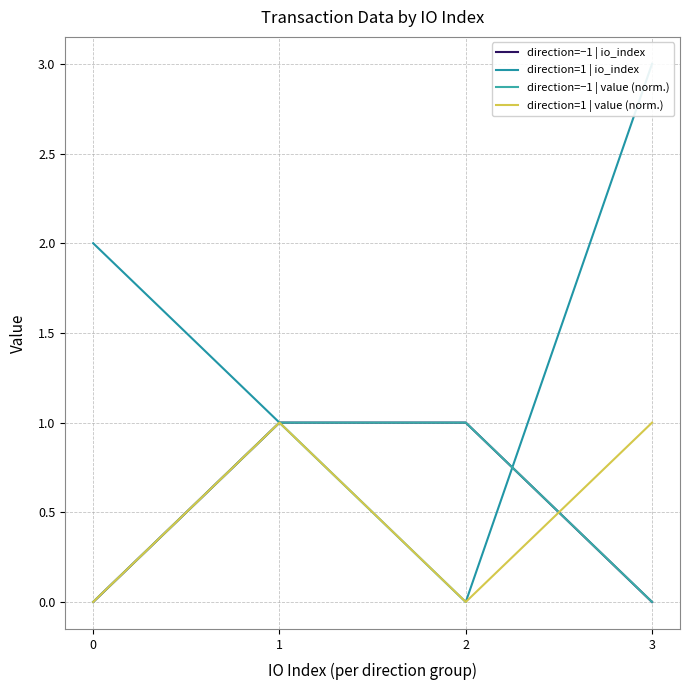

True or false: direction=−1 | io_index has a value of 1.0 at 2.

True